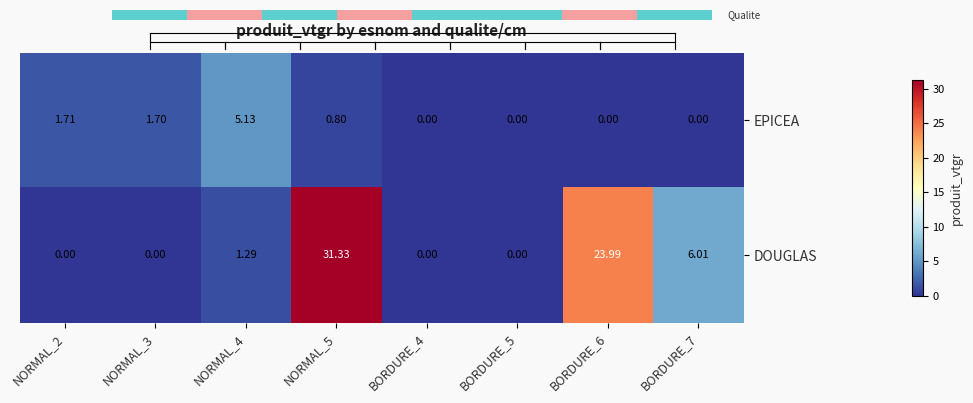

Reading left to right, transcribe all the data shown in this chart.

EPICEA: NORMAL_2=1.7	NORMAL_3=1.7	NORMAL_4=5.1	NORMAL_5=0.8	BORDURE_4=0.0	BORDURE_5=0.0	BORDURE_6=0.0	BORDURE_7=0.0
DOUGLAS: NORMAL_2=0.0	NORMAL_3=0.0	NORMAL_4=1.3	NORMAL_5=31.3	BORDURE_4=0.0	BORDURE_5=0.0	BORDURE_6=24.0	BORDURE_7=6.0